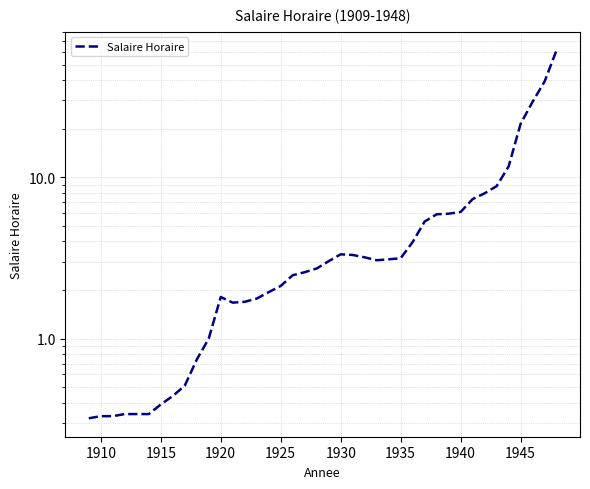

What is the average value?

6.5